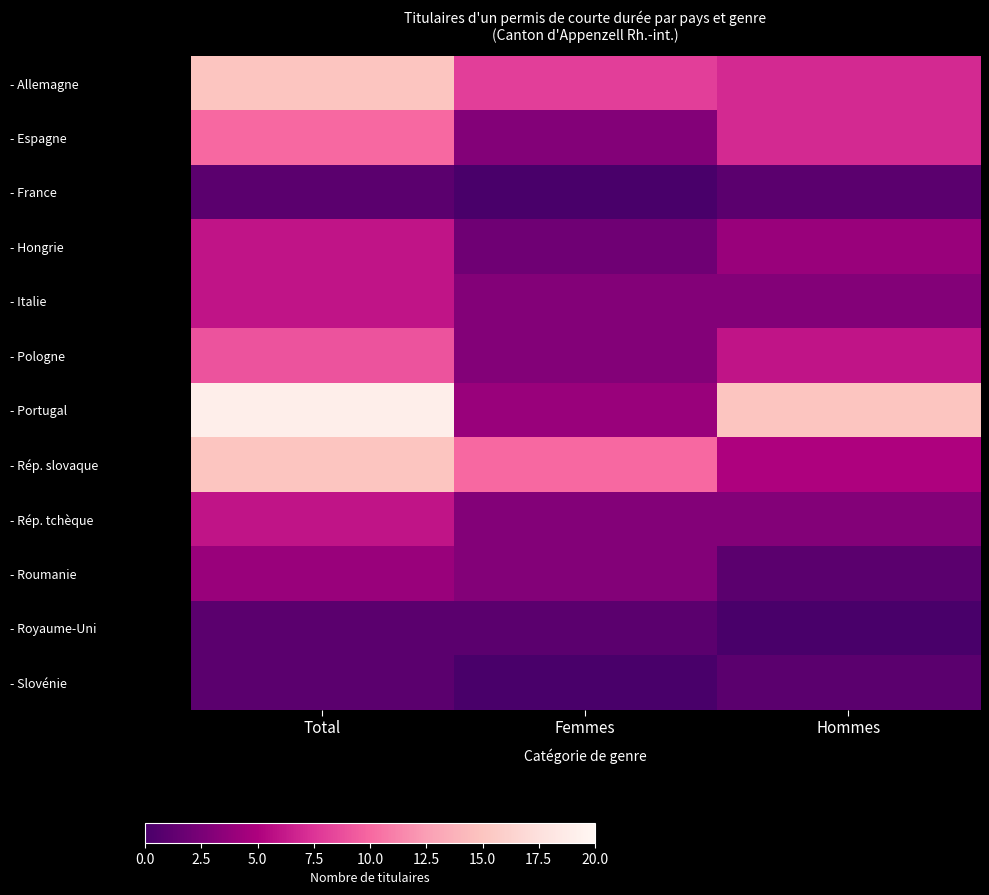

Which series has the largest total across all categories?

- Portugal